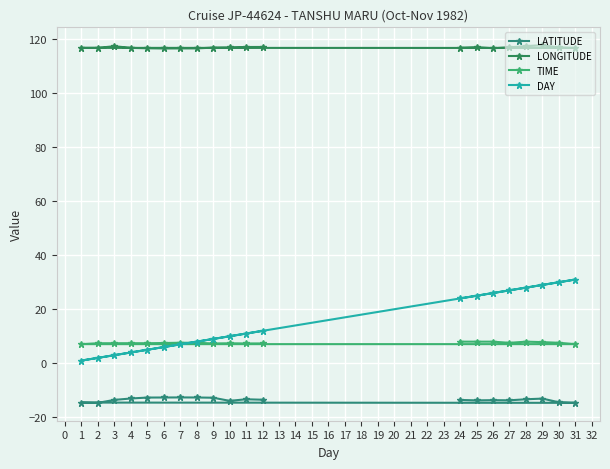

How many data points does each series have?

20